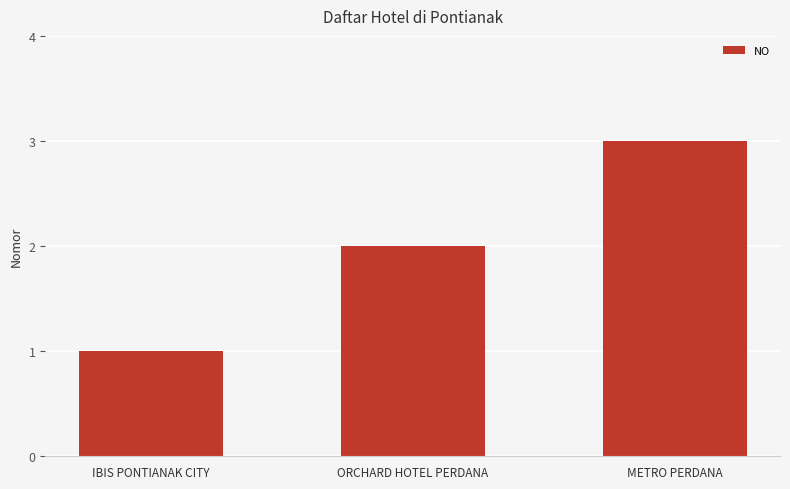

Which category has the lowest value across all series?

IBIS PONTIANAK CITY